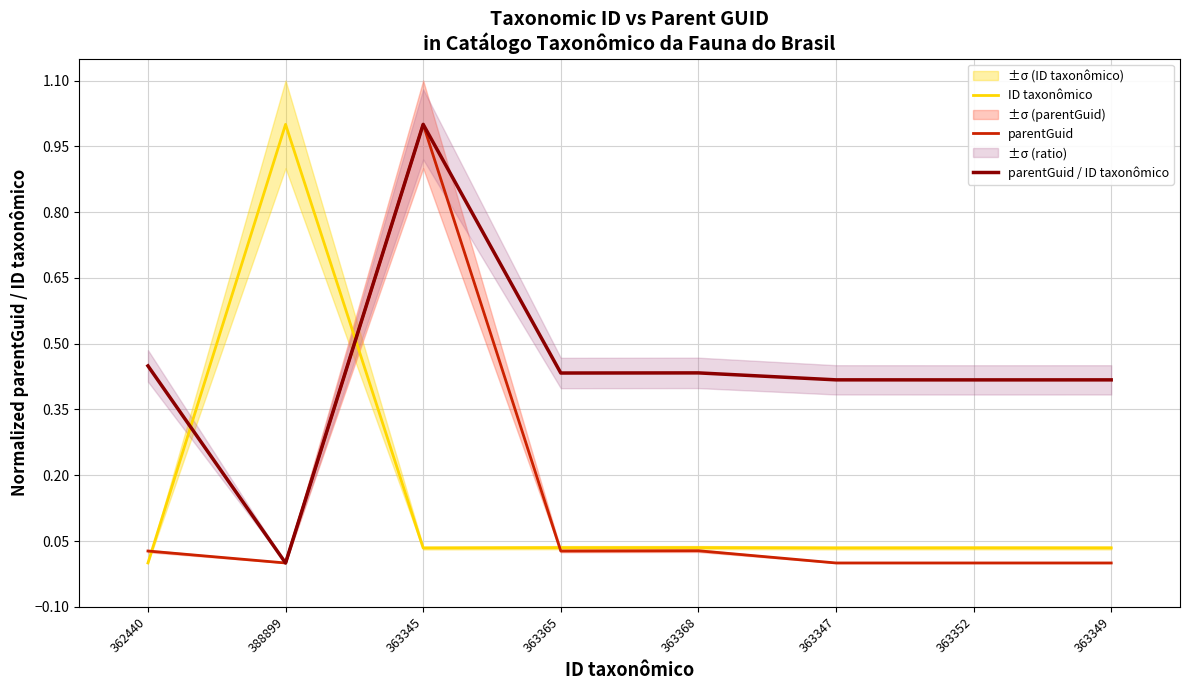

What position from the left is 363345?

3